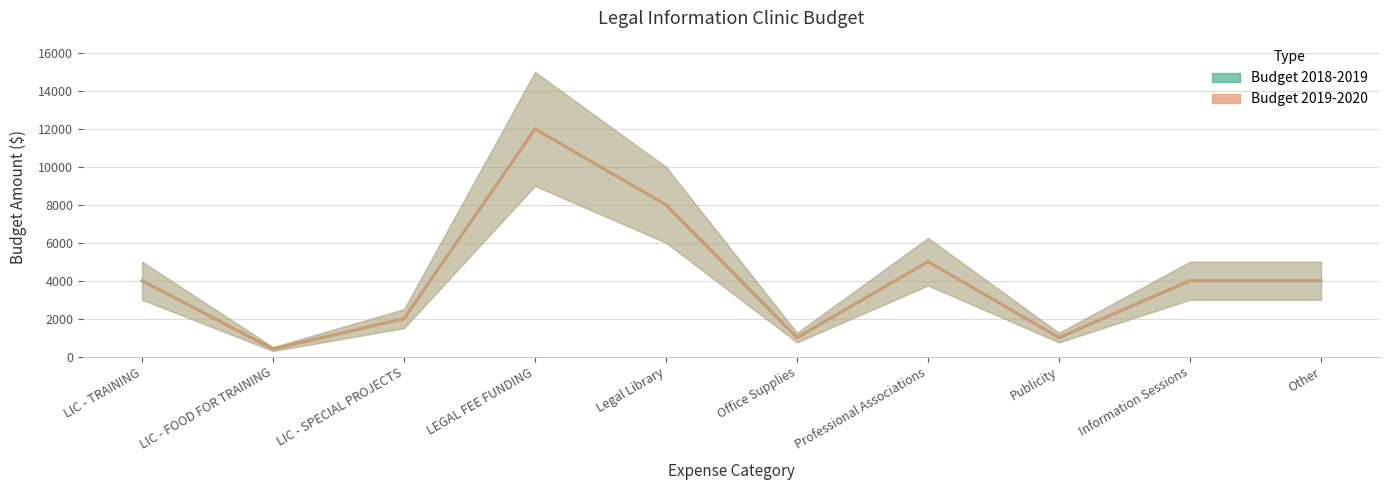

What is the label of the 7th point from the right?

LEGAL FEE FUNDING